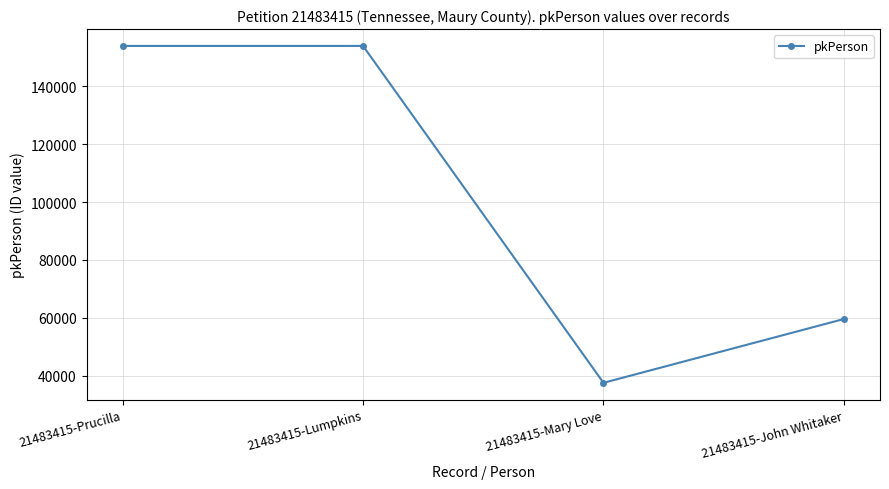

Does the chart display data point markers on the line(s)?

Yes